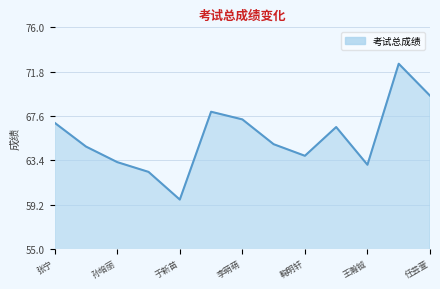

How many lines are shown in the chart?

1